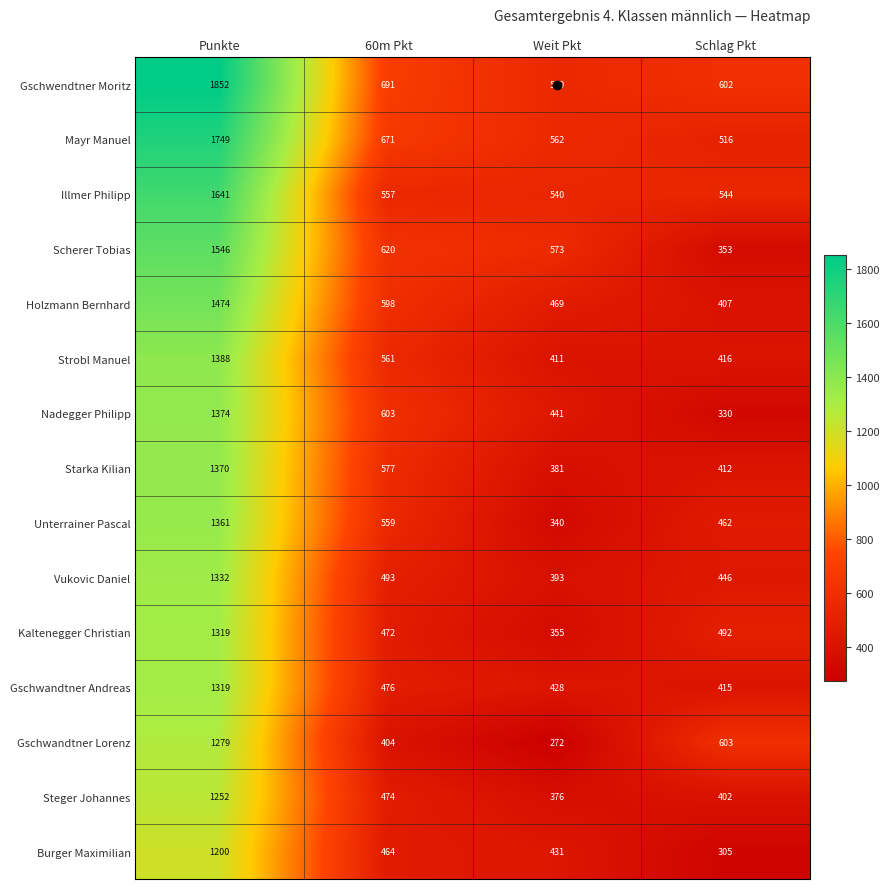

How many Gschwandtner Lorenz values are between 404 and 1279?

3